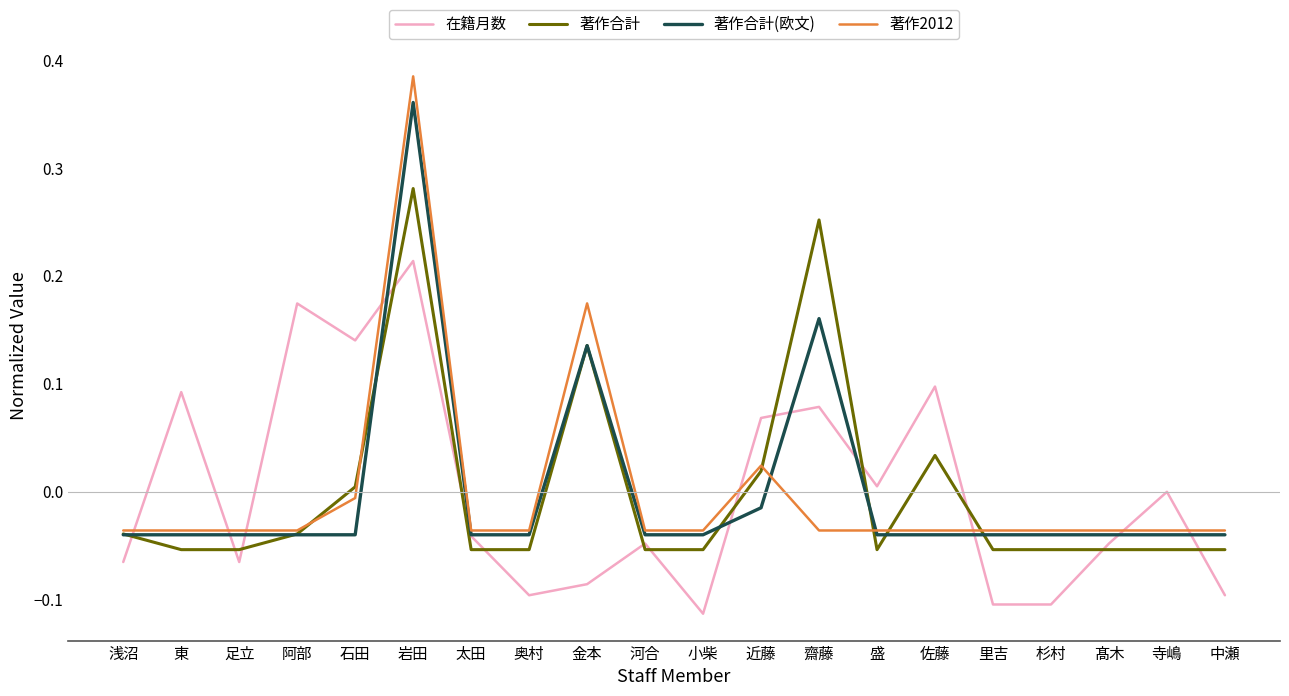

Between which two adjacent categories do 著作合計 and 在籍月数 first intersect?

浅沼 and 東